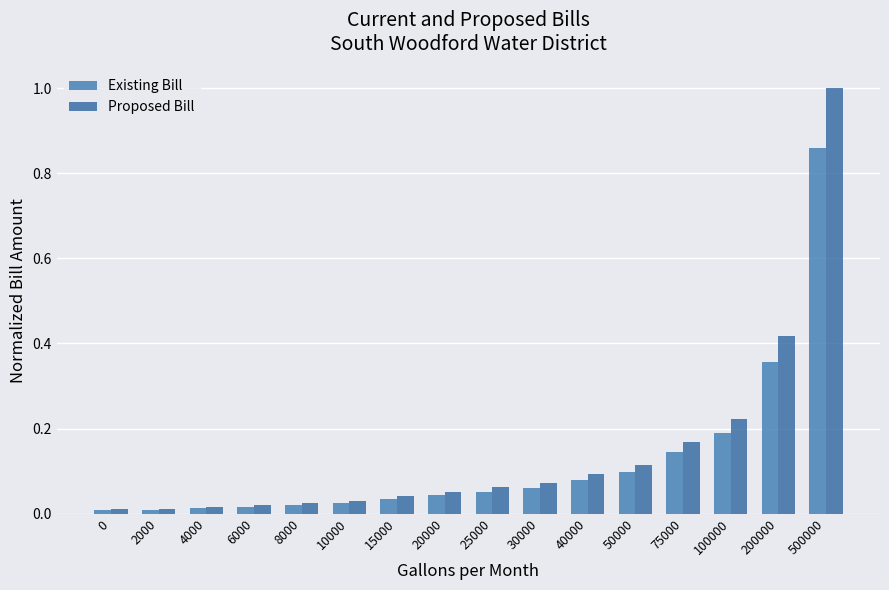

How many bars are there in total?

32